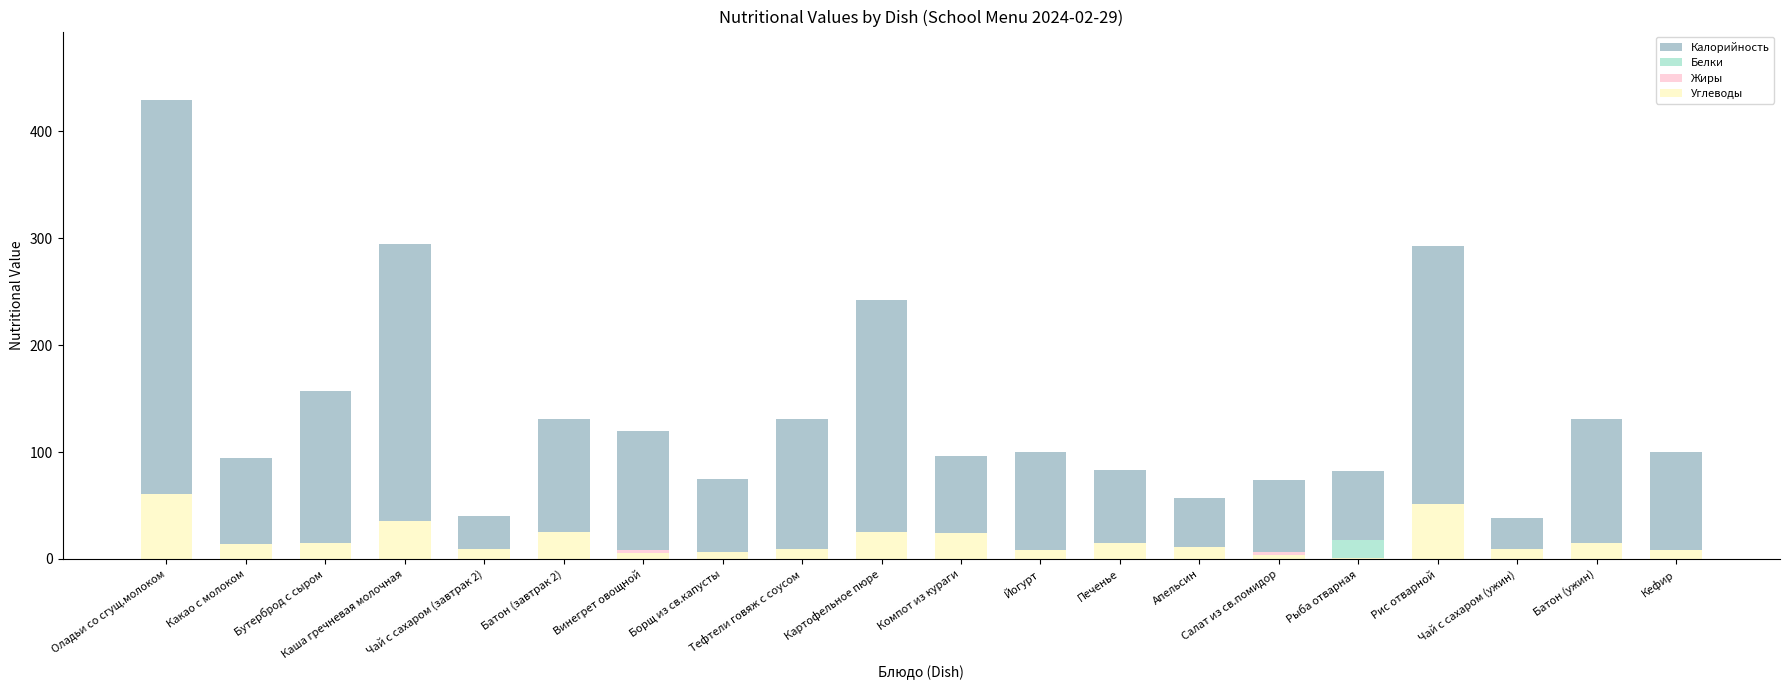

Count the number of categories in the chart.

20